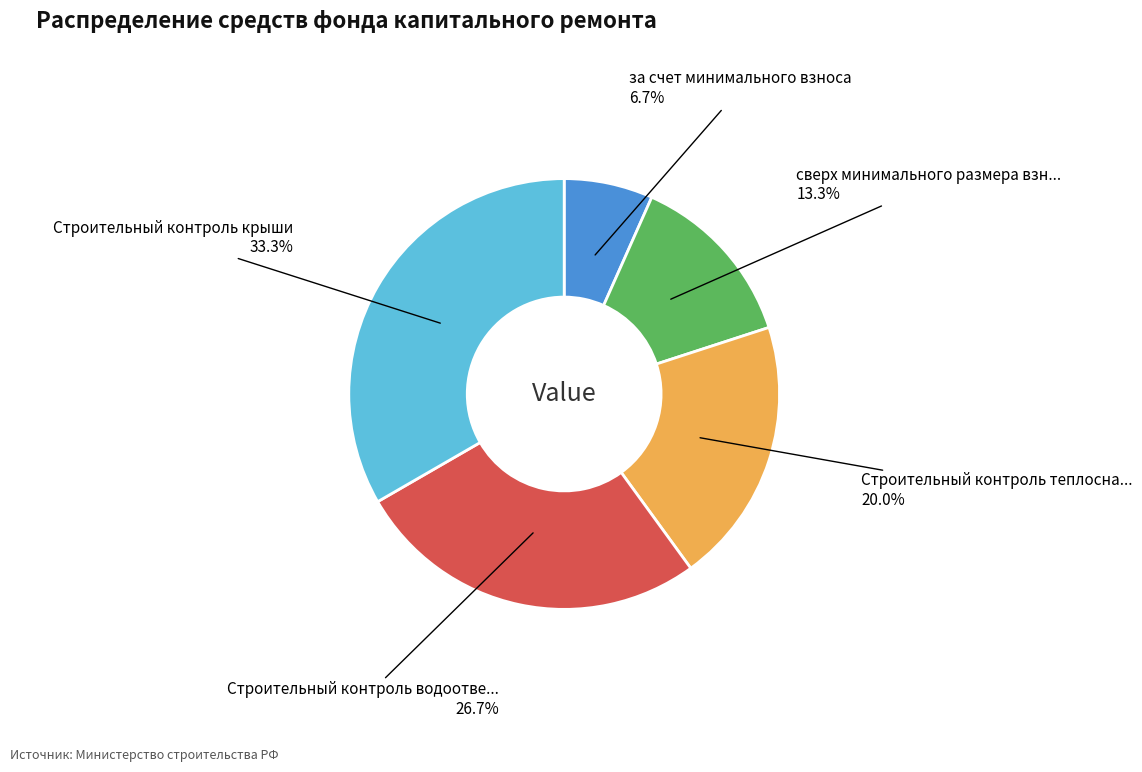

Does any single category account for the majority?

No